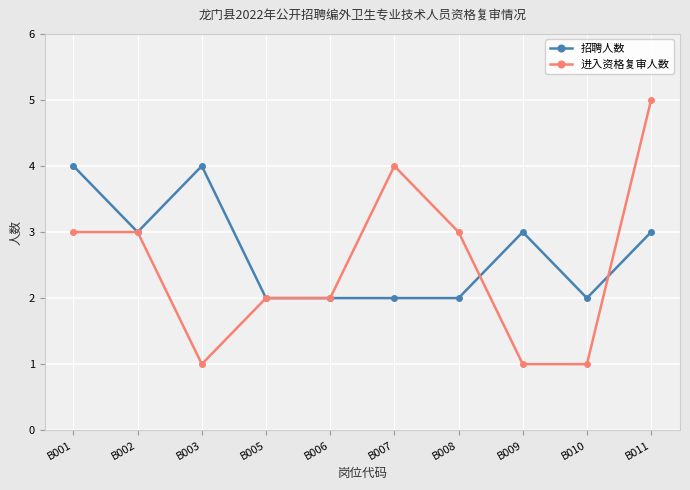

List the series in order of their overall mean, lowest first.

进入资格复审人数, 招聘人数